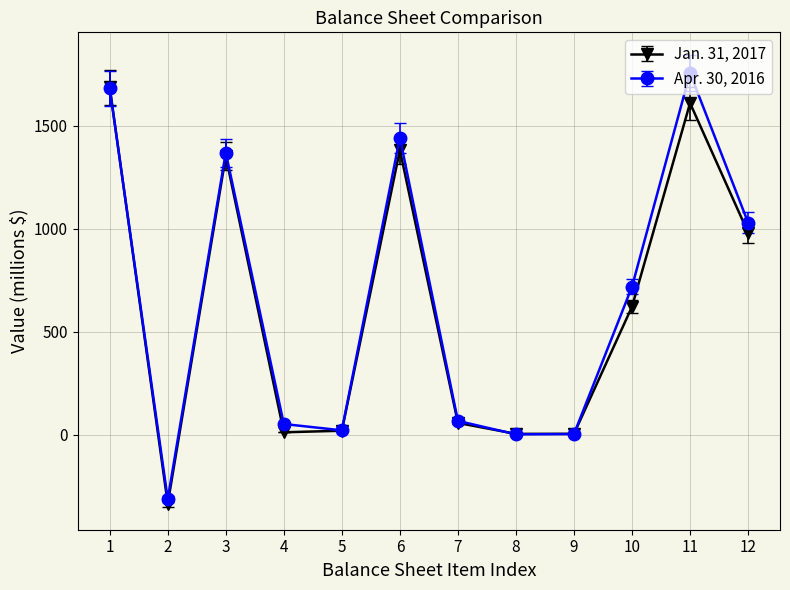

What is the value of the Jan. 31, 2017 point at the 10th from the left?

621.2